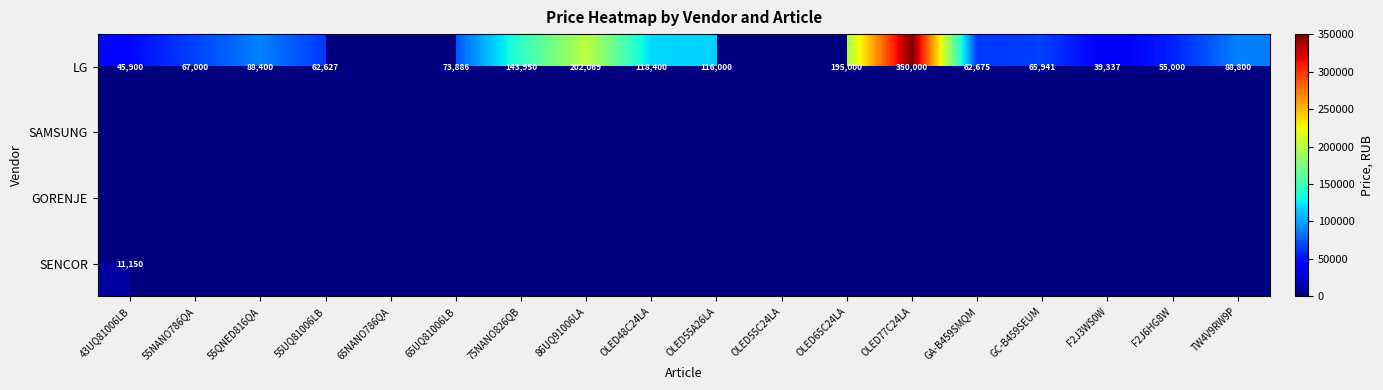

True or false: LG has a value of 62627 at 55UQ81006LB.

True